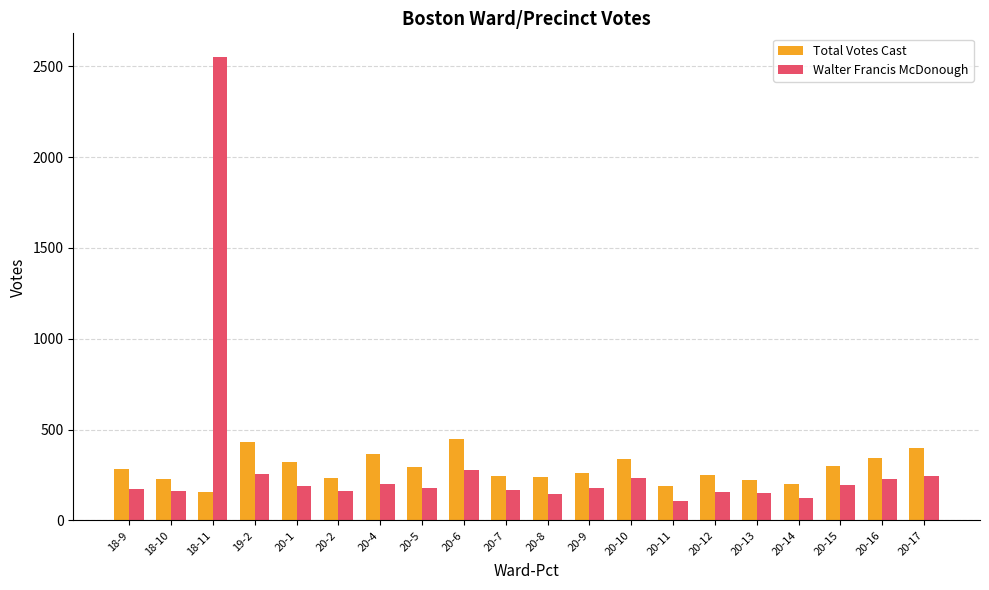

At which category is the sum across all series the highest?

18-11